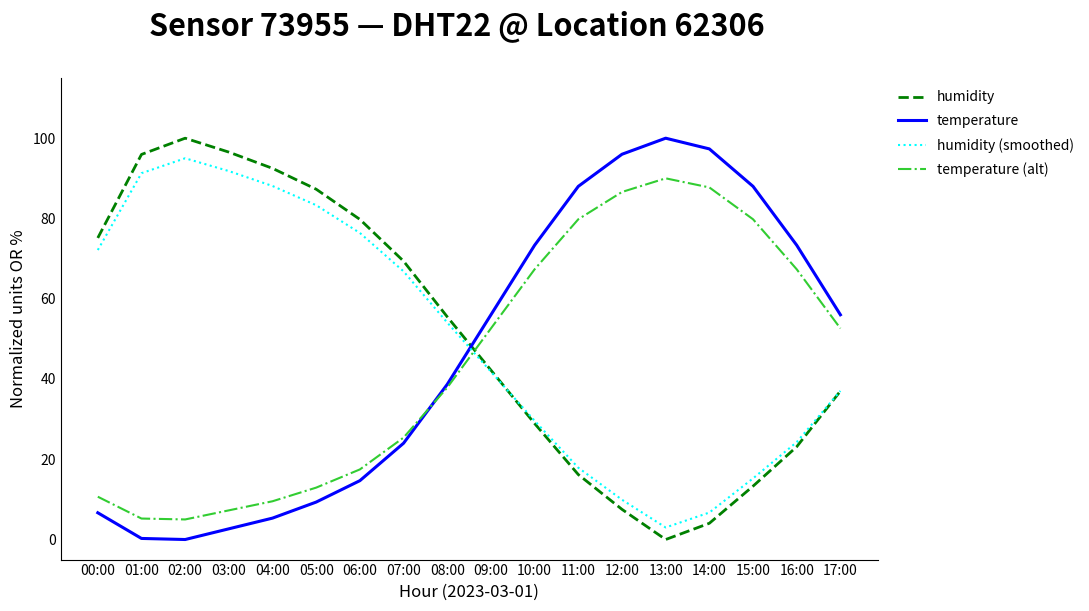

True or false: humidity (smoothed) and temperature (alt) cross at least once.

True